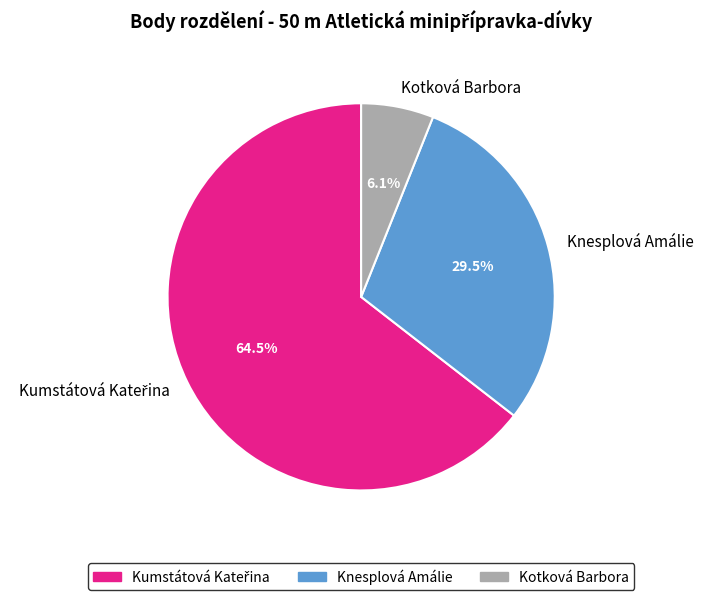

The Kotková Barbora slice represents 6% of the pie. True or false?

True